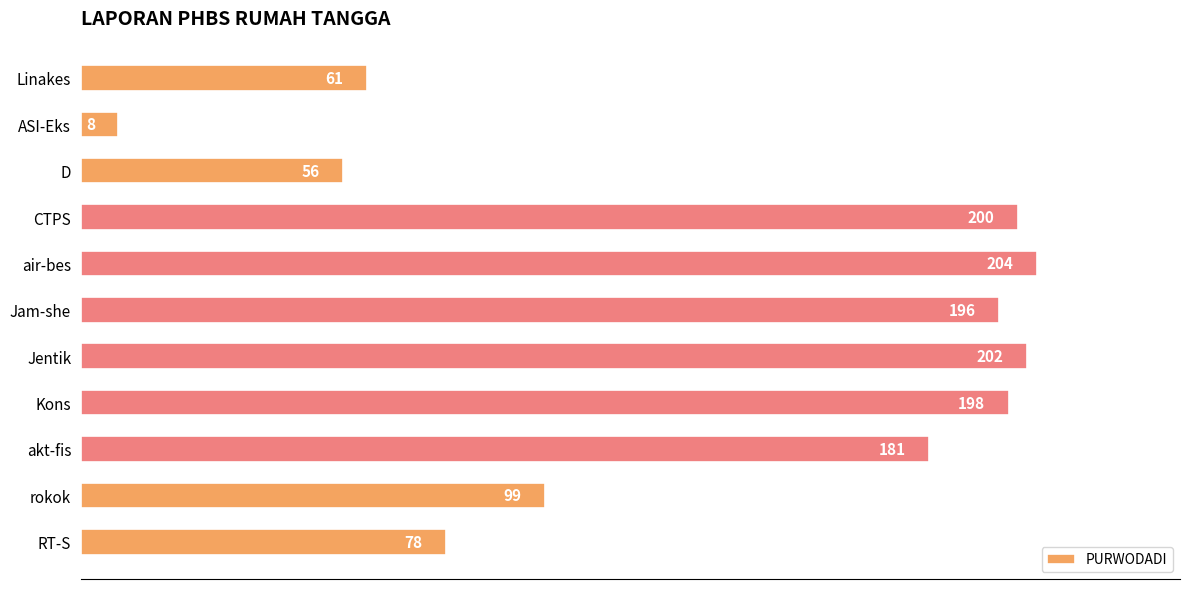

What is the change in value from Linakes to CTPS?

+139